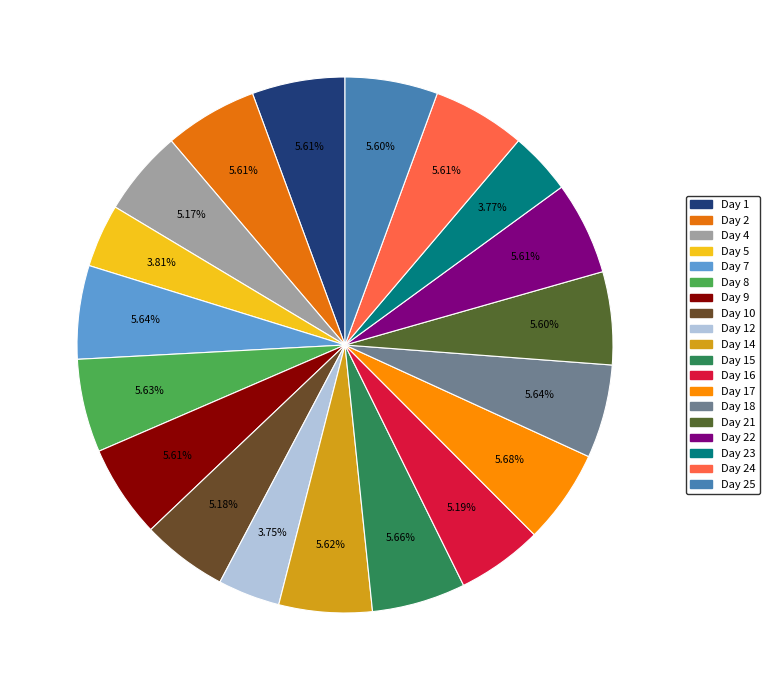

Count the number of slices in the pie.

19